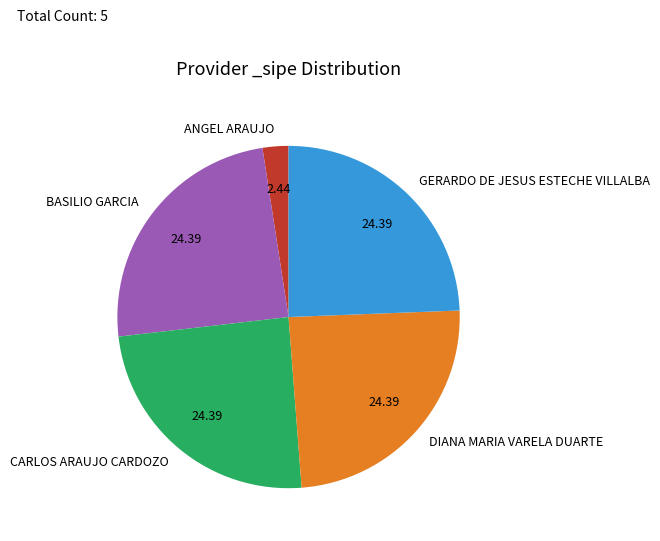

What is the smallest slice in the pie chart?

ANGEL ARAUJO